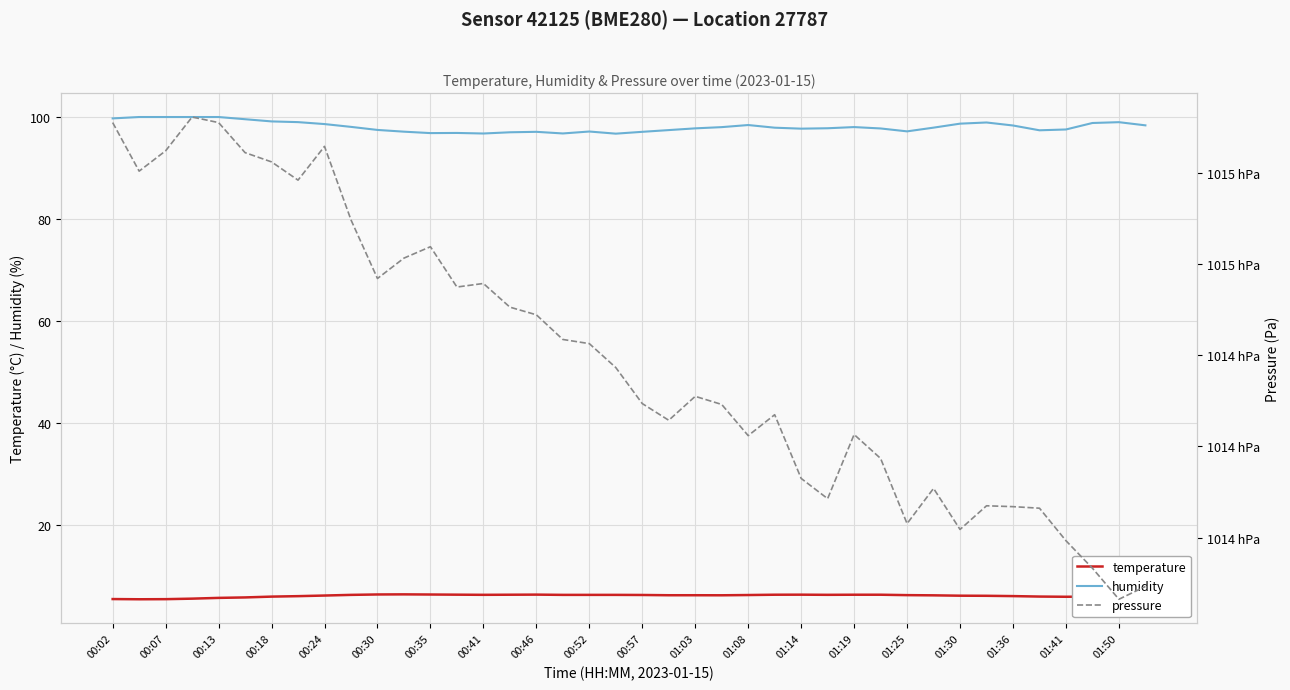

True or false: pressure has more than 0 points higher than both neighbors.

True